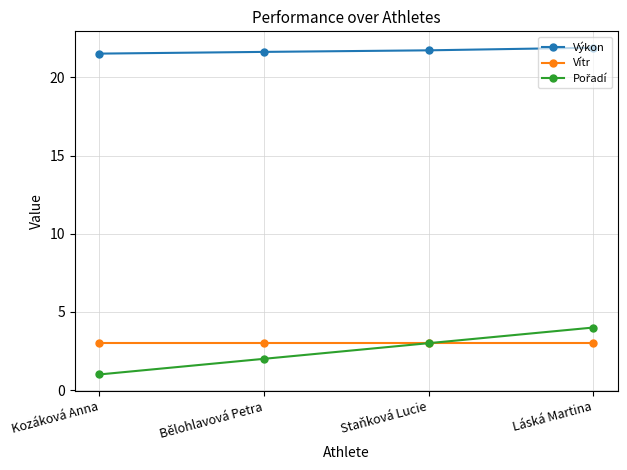

What is the value of the Výkon point at the 3rd from the left?

21.7